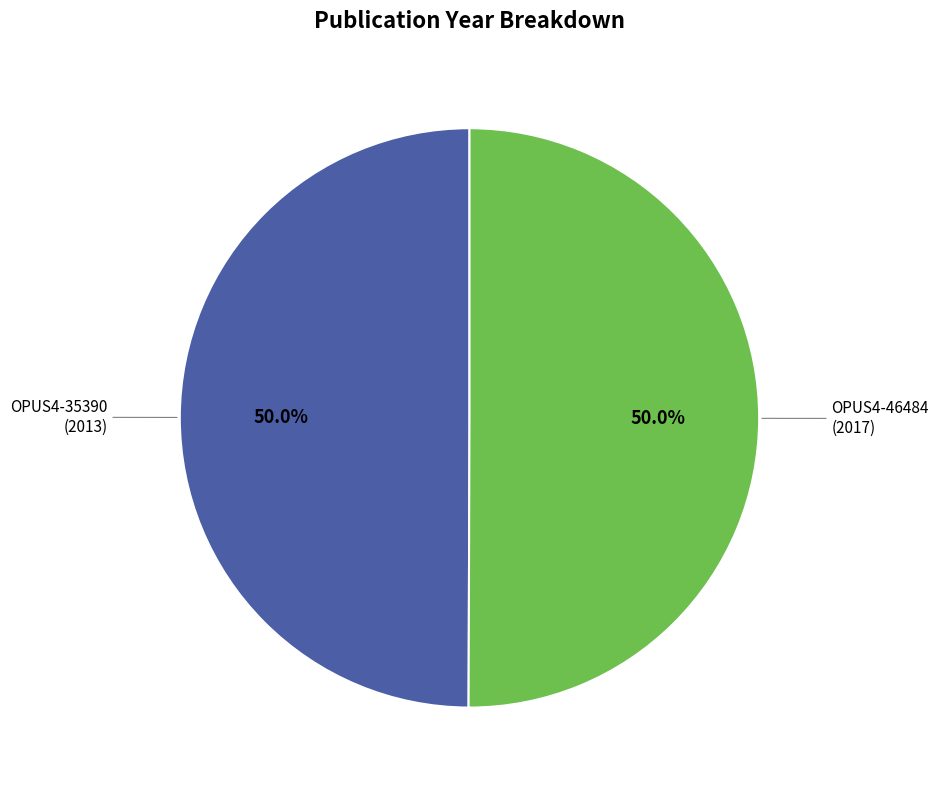

Count the number of slices in the pie.

2